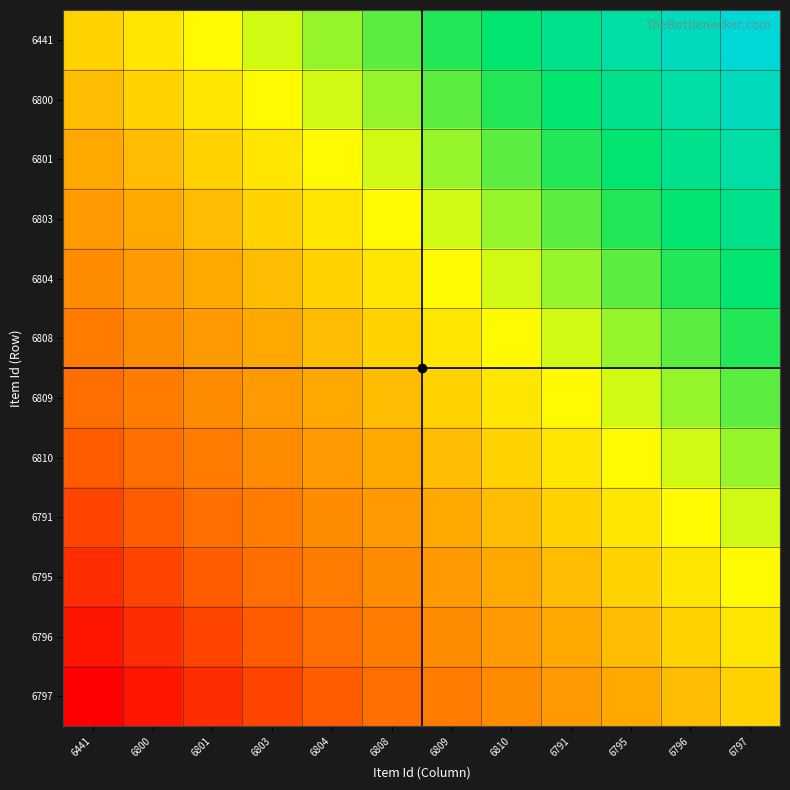

What is the maximum value shown in the chart?

1.0